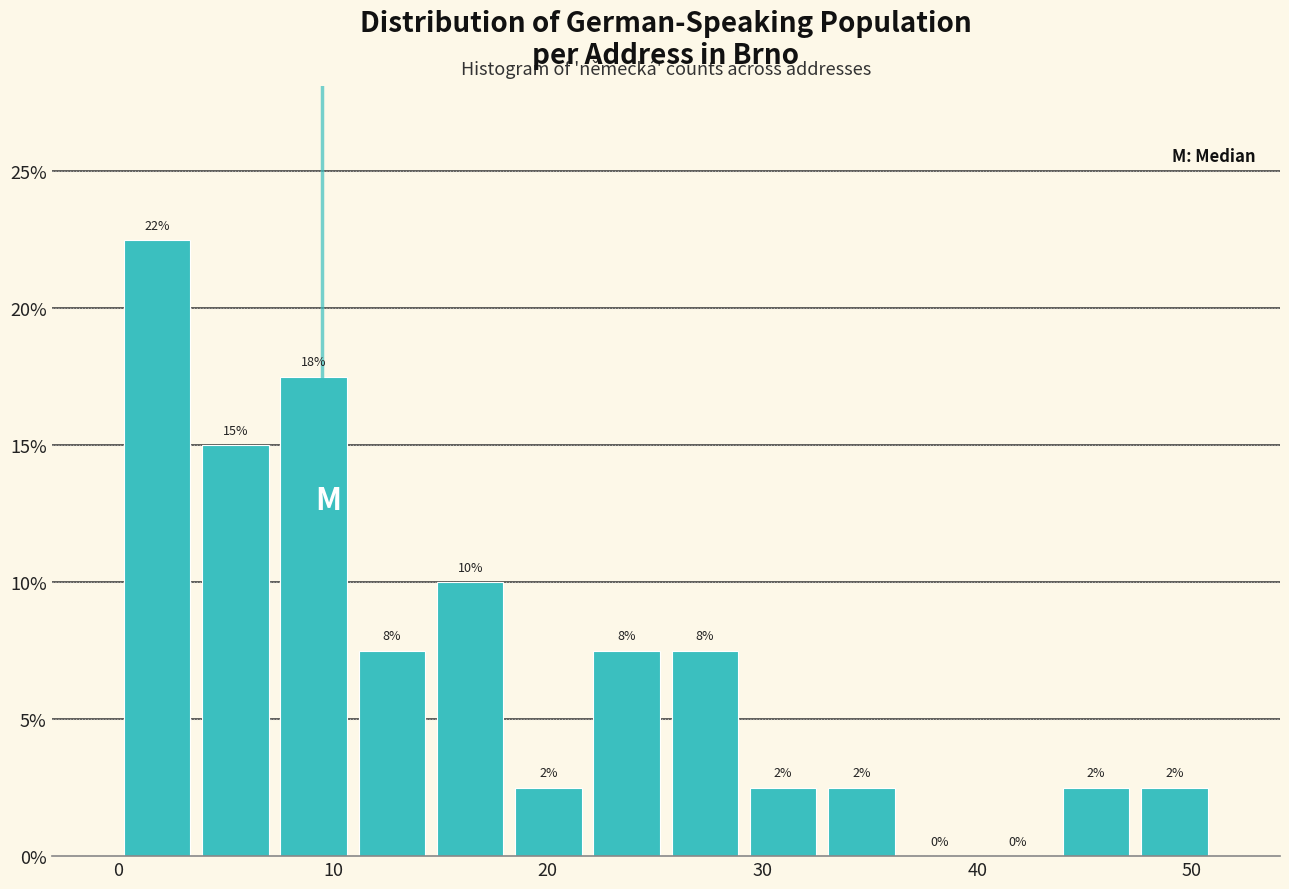

Read against the x-axis, roughly where is the centre of the tallest bar?

2